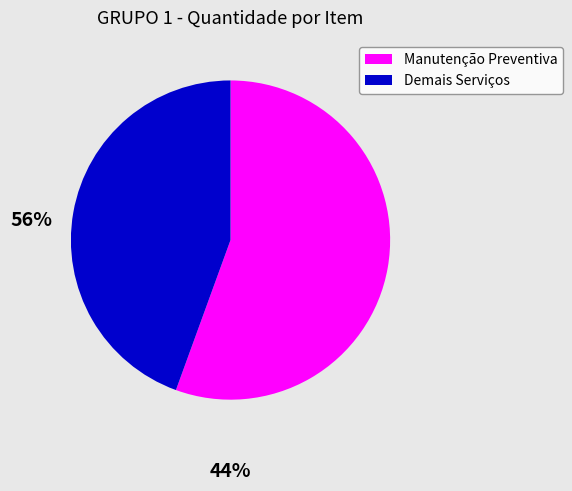

Is there a majority slice in this chart?

Yes